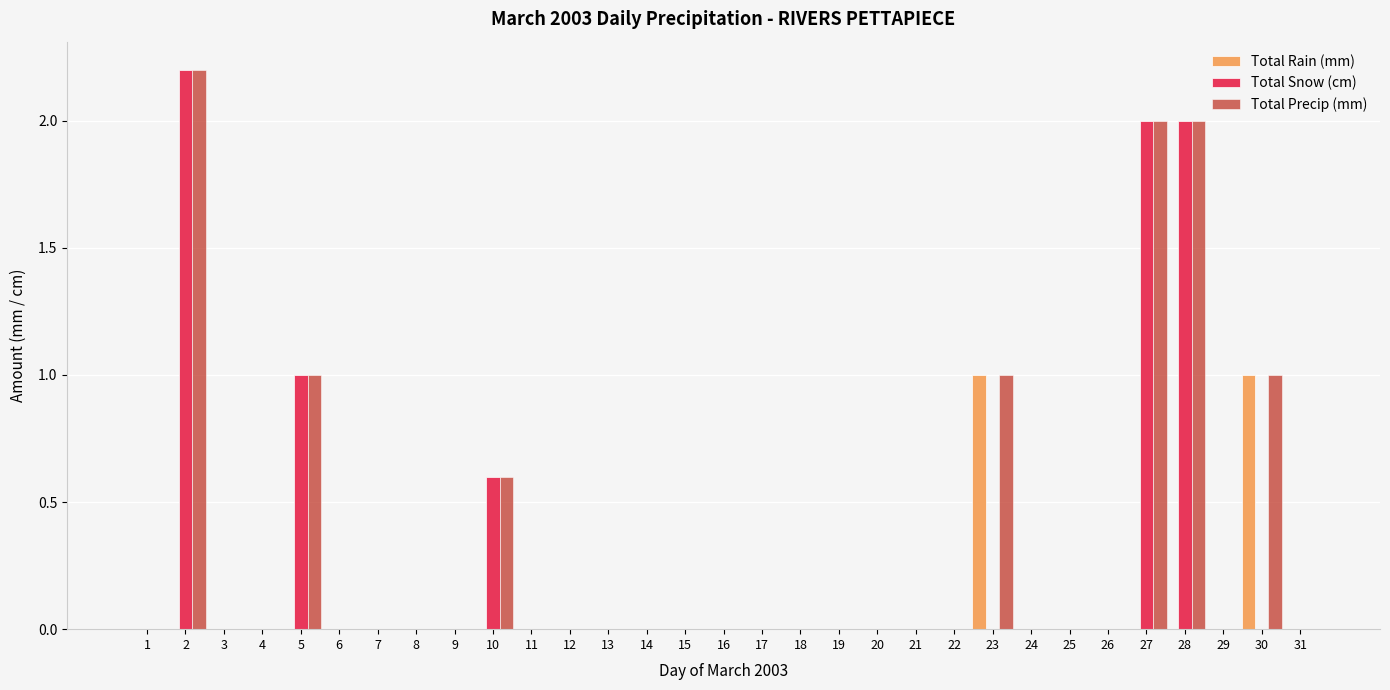

The Total Precip (mm) series shows 0.5 at 23. True or false?

False